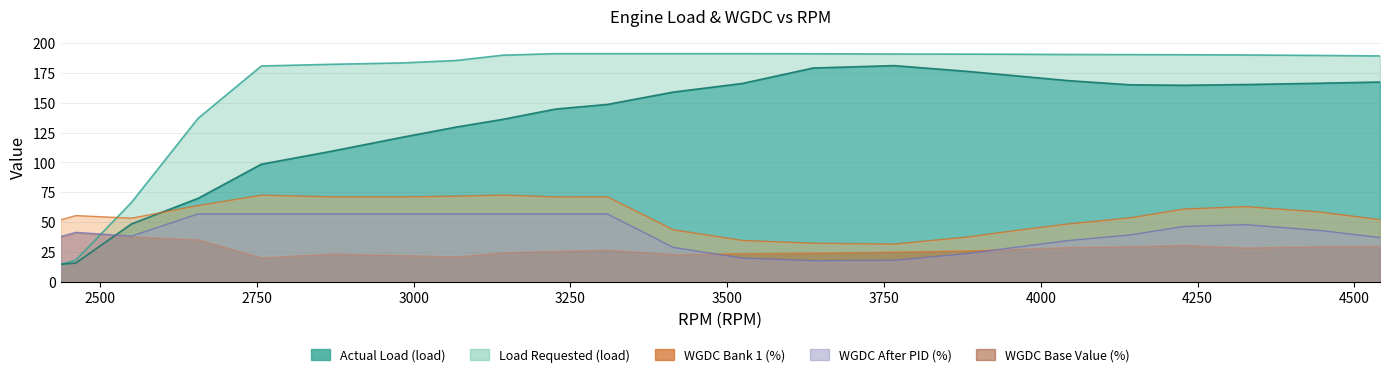

True or false: Actual Load (load) and WGDC Bank 1 (%) cross at least once.

True